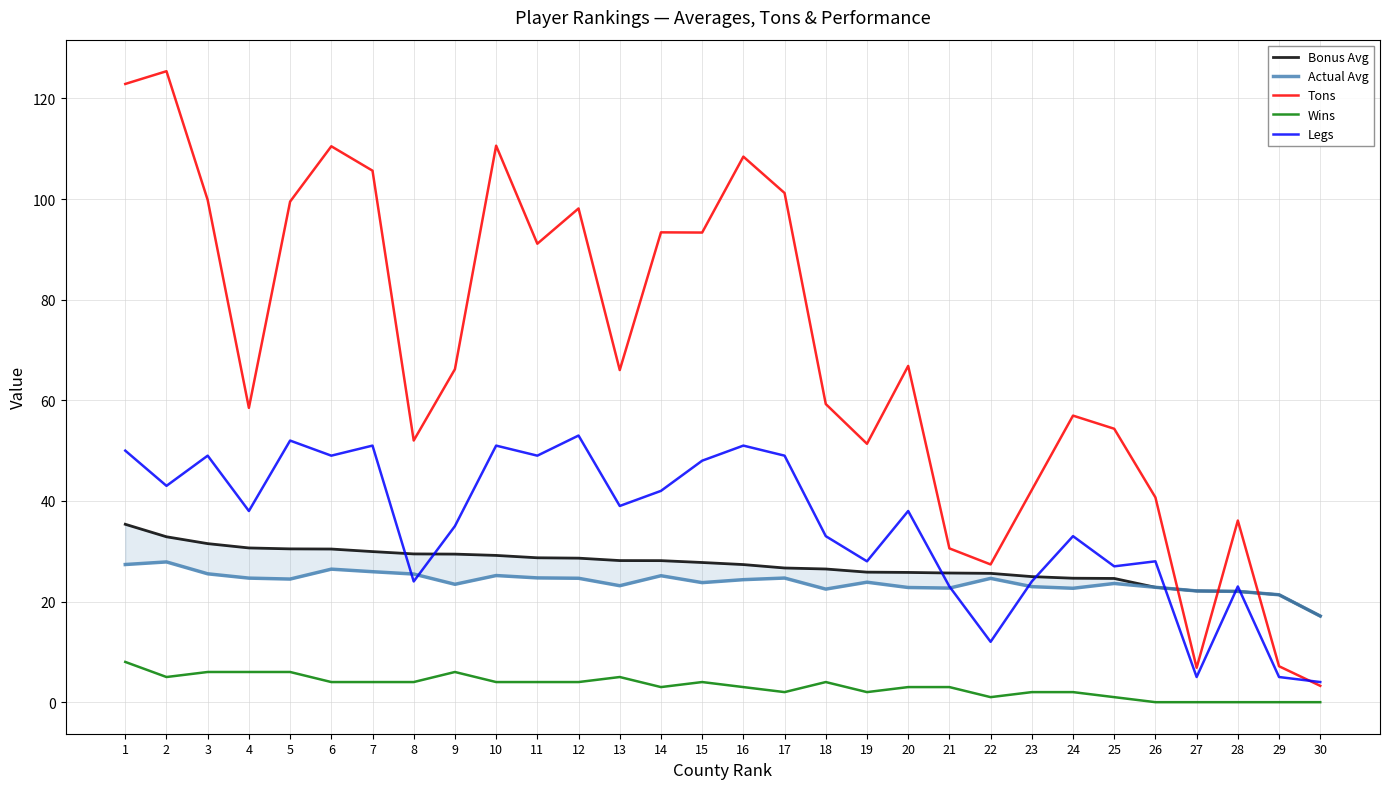

What is the value of the Tons point at the 6th from the left?

110.5